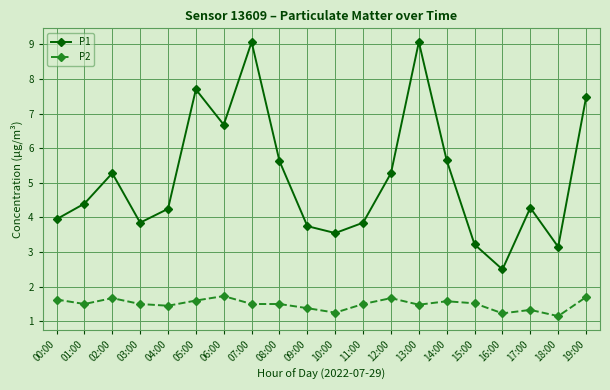

True or false: P1 and P2 intersect in this chart.

False